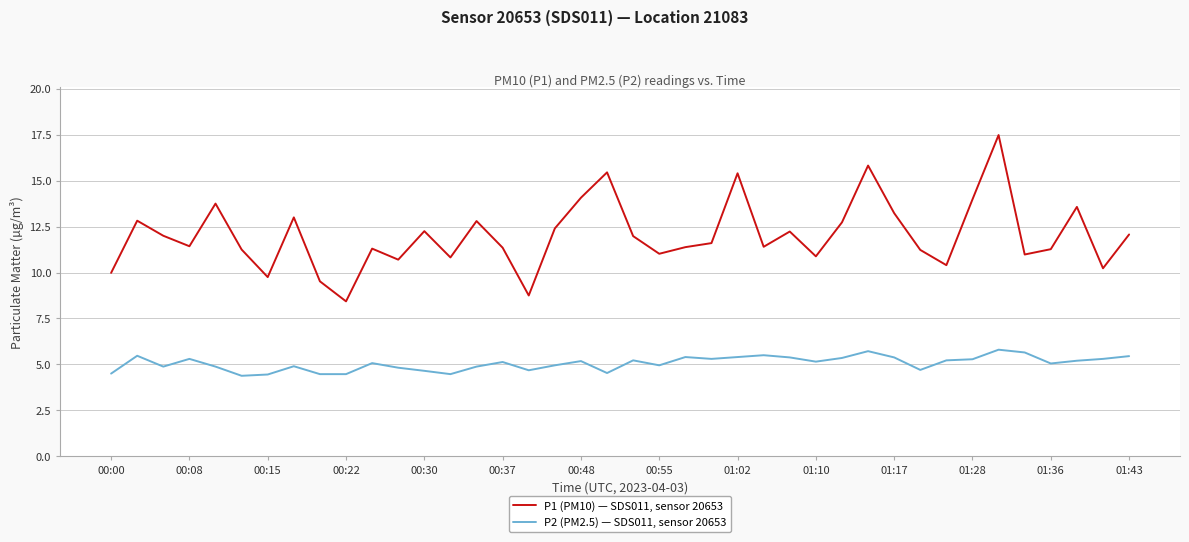

True or false: P1 (PM10) — SDS011, sensor 20653 has more than 0 points higher than both neighbors.

True